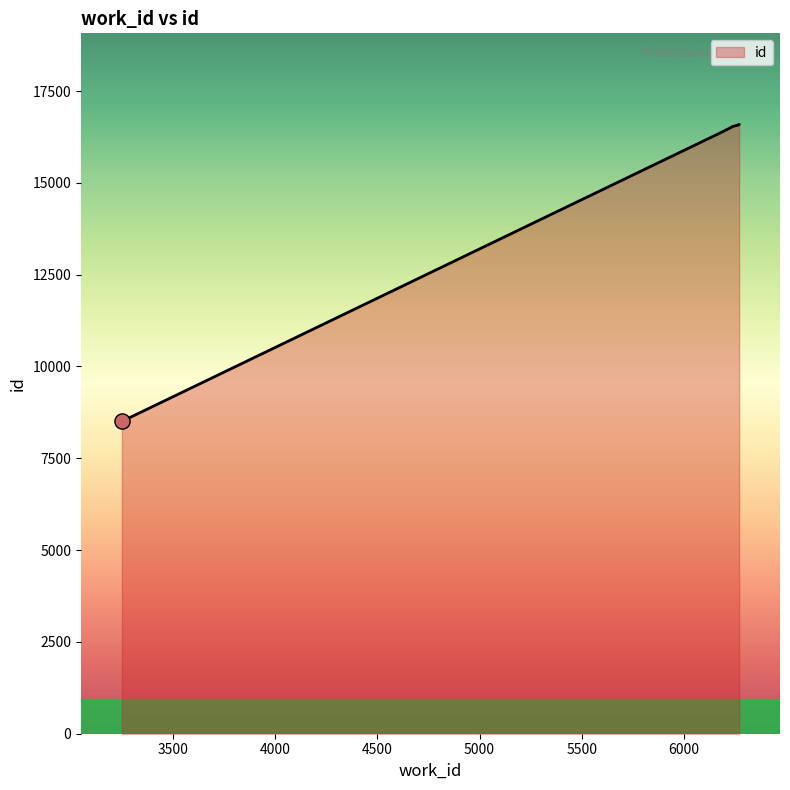

Which has a higher value, 6270 or 6270?

6270